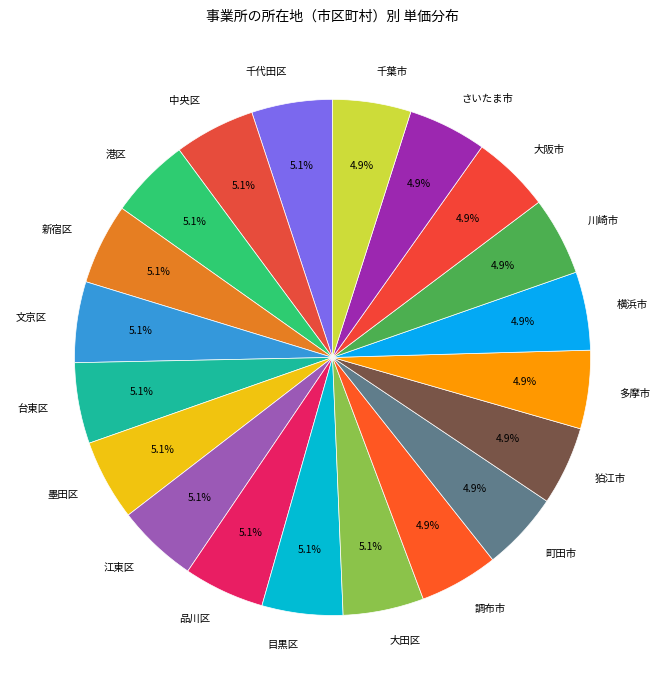

The 港区 slice represents 5% of the pie. True or false?

True